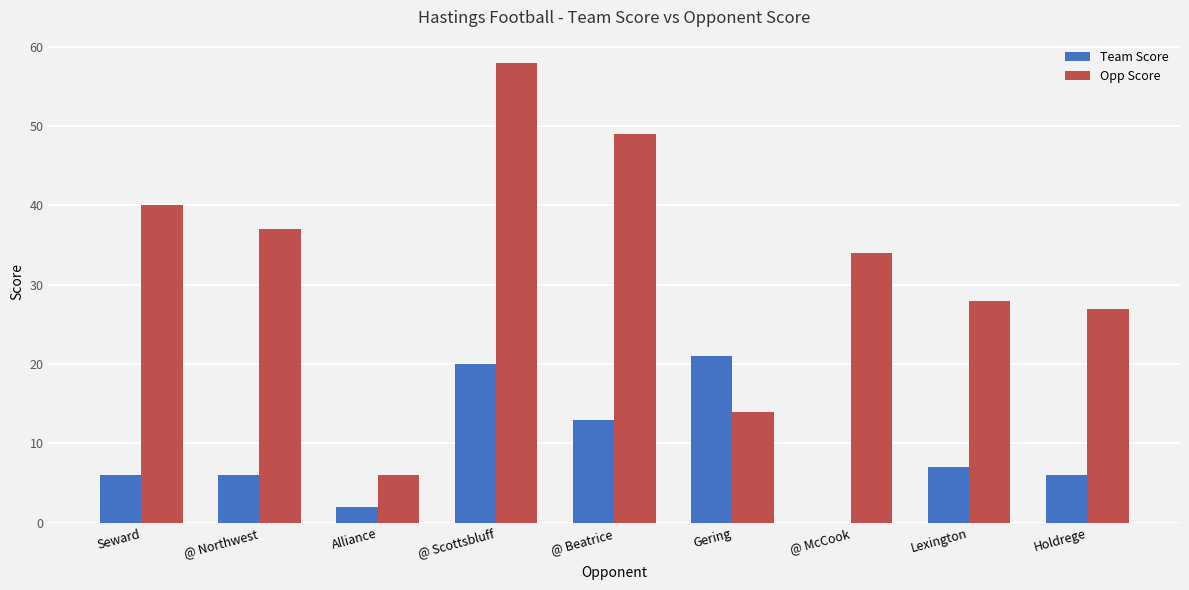

Does the chart contain stacked bars?

No